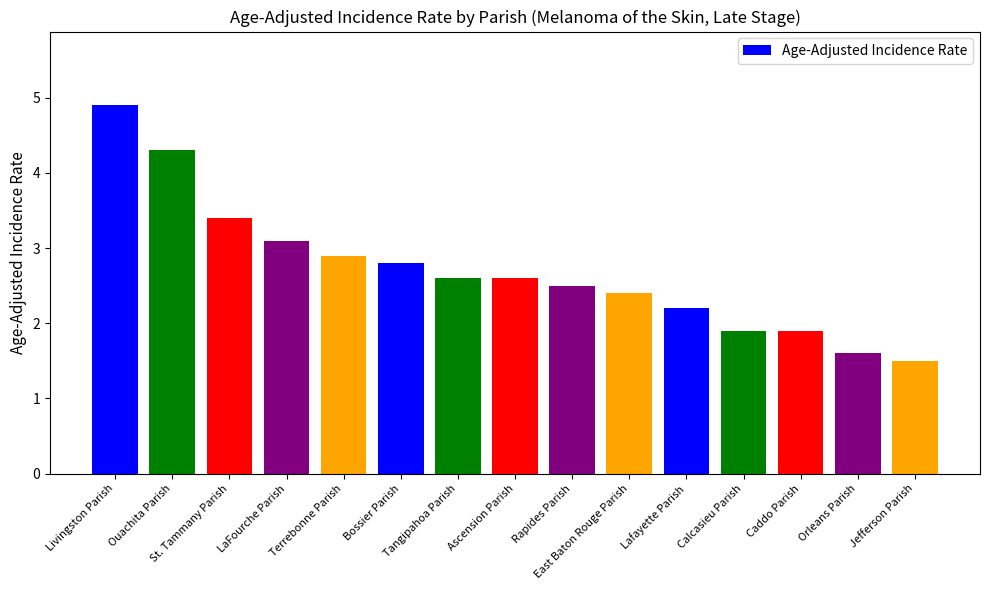

Which label corresponds to the largest value in the chart?

Livingston Parish